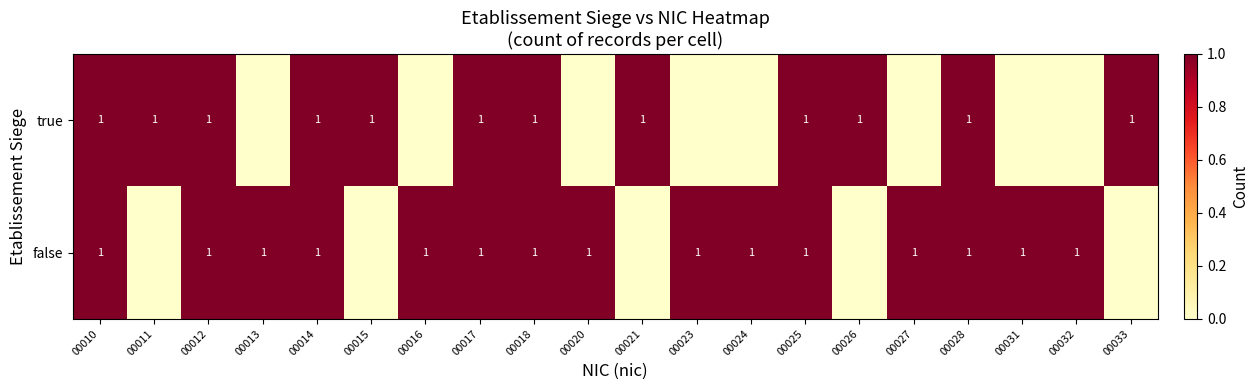

Between 00016 and 00023, which is larger?

00016